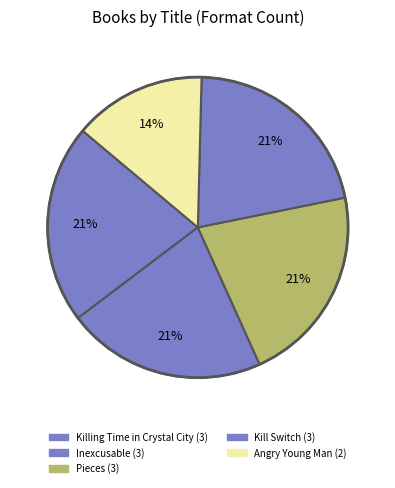

Does Pieces account for over 50% of the chart?

No